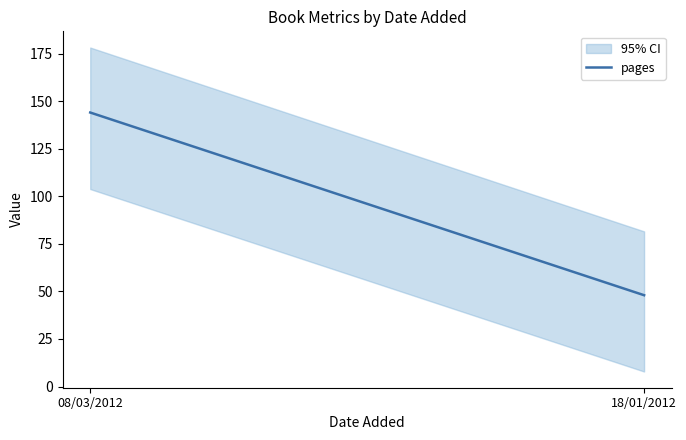

List the labels in order of value, largest first.

08/03/2012, 18/01/2012